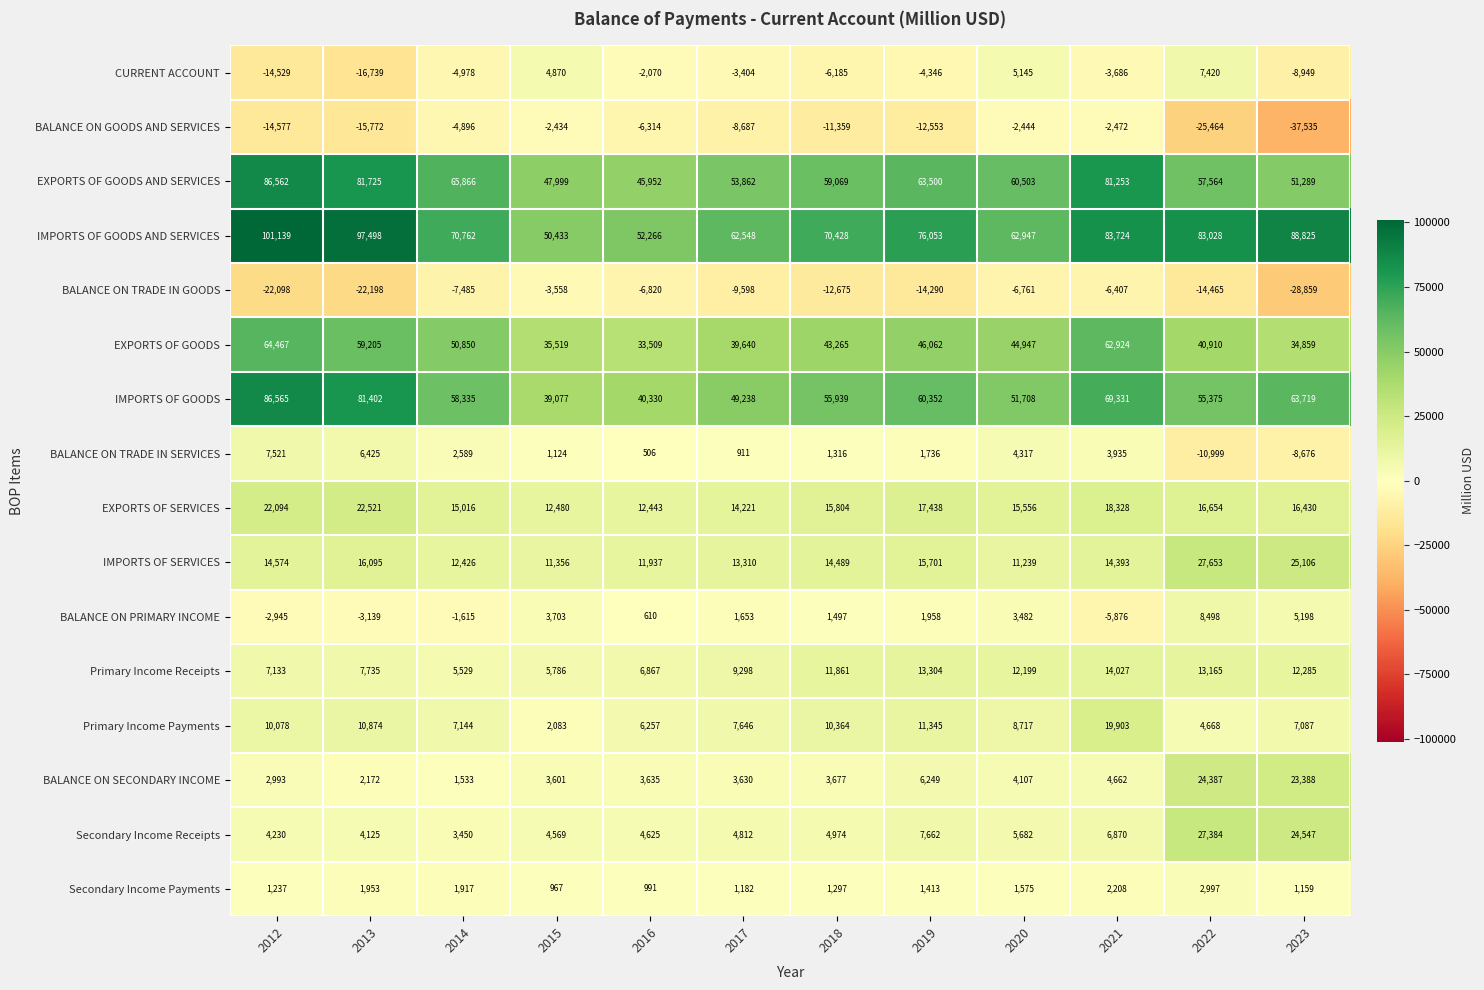

At which category is the sum across all series the highest?

2021